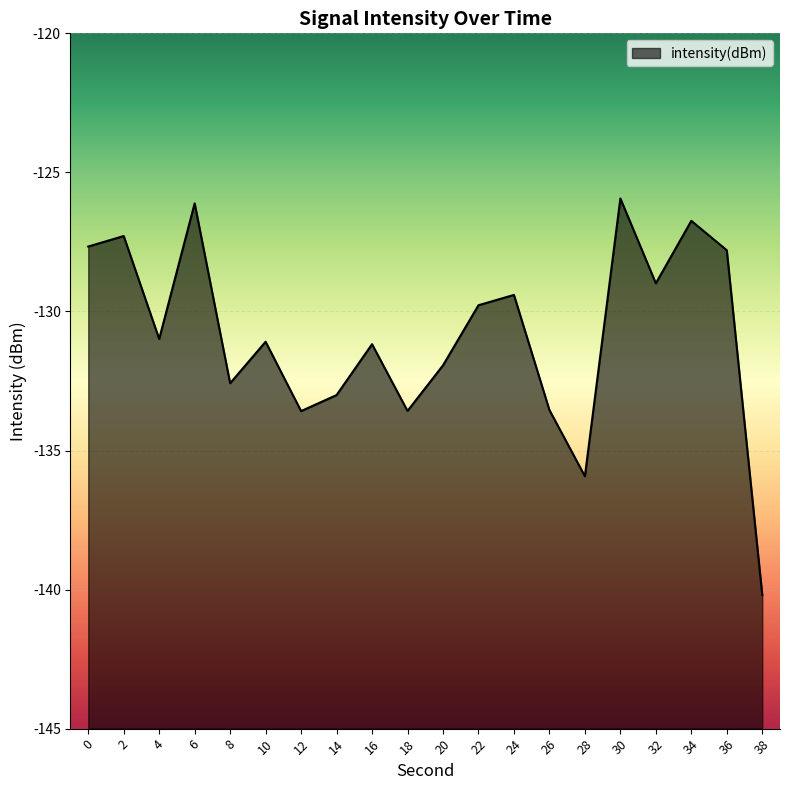

How many categories are shown in the chart?

20